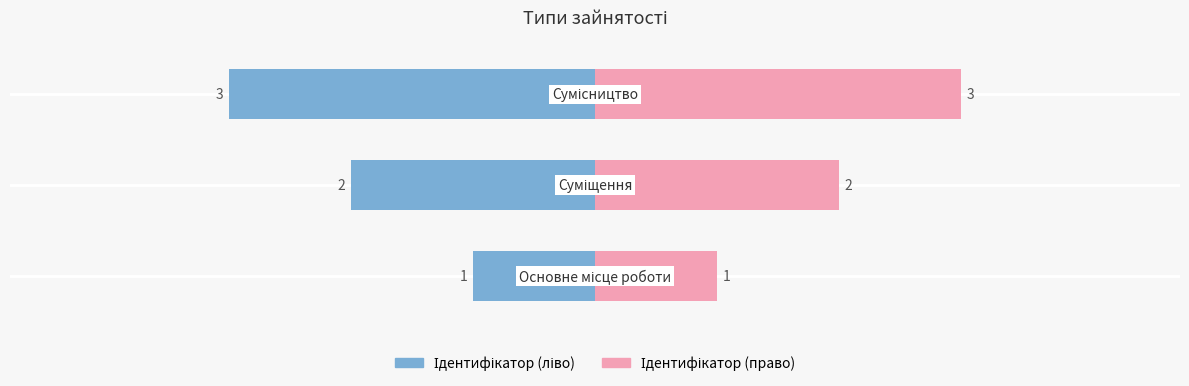

How many Ідентифікатор values are between -3 and -1?

3